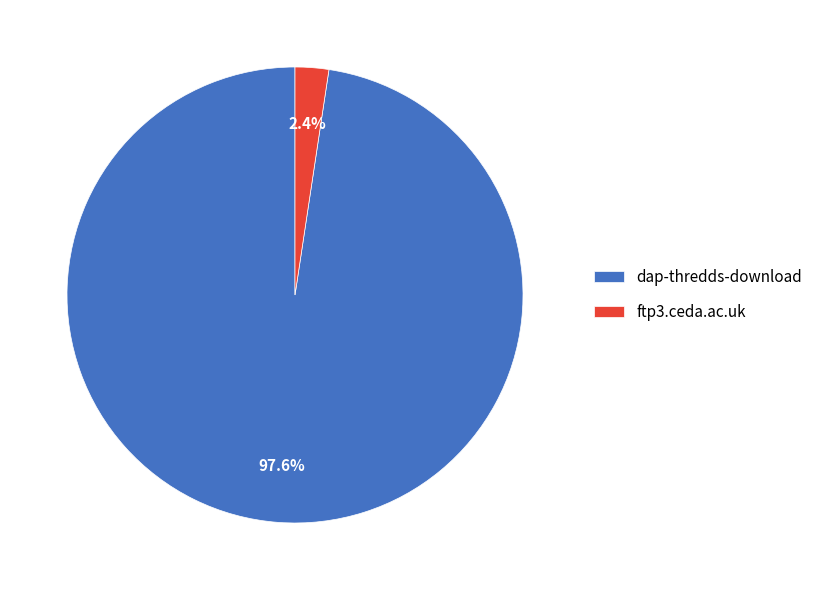

Which slice is the largest?

dap-thredds-download